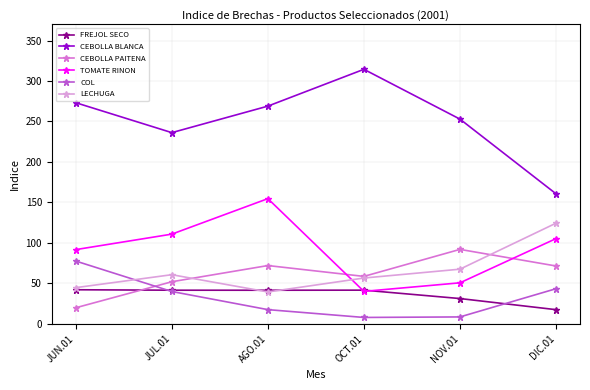

After their last crossing, which series has the higher values: TOMATE RINON or LECHUGA?

LECHUGA